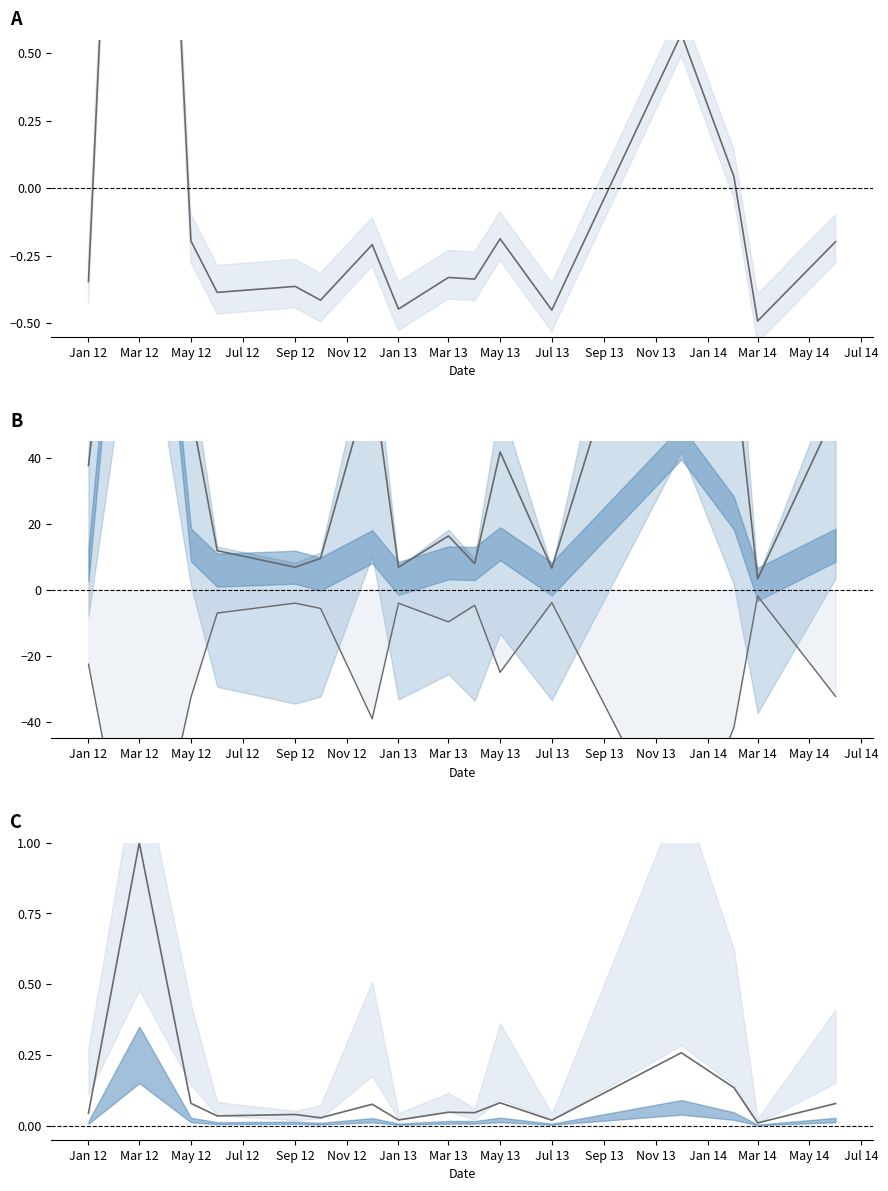

Rank the series at May 12 from lowest to highest value.

inverse, mean, total